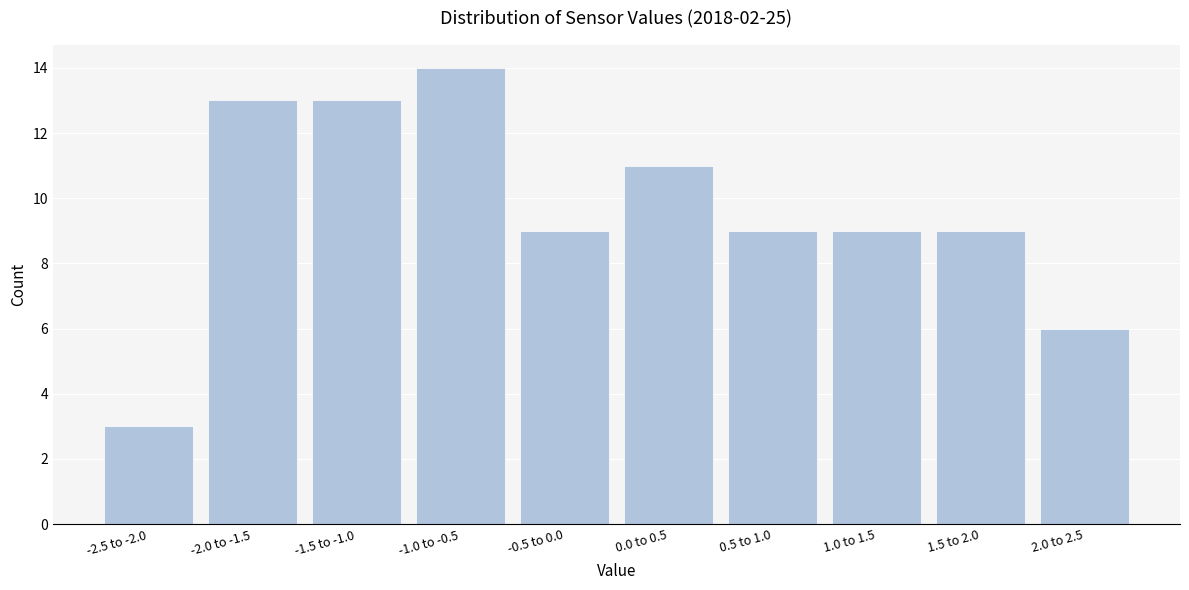

Reading left to right, extract all data points from this chart.

3	13	13	14	9	11	9	9	9	6